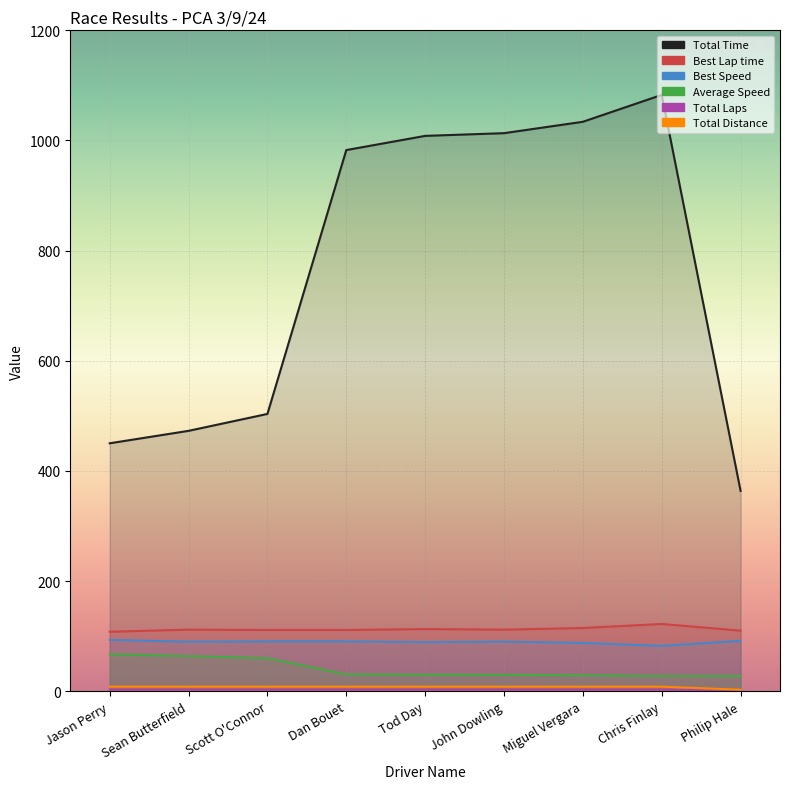

True or false: Best Lap time has a value of 122.2 at Chris Finlay.

True